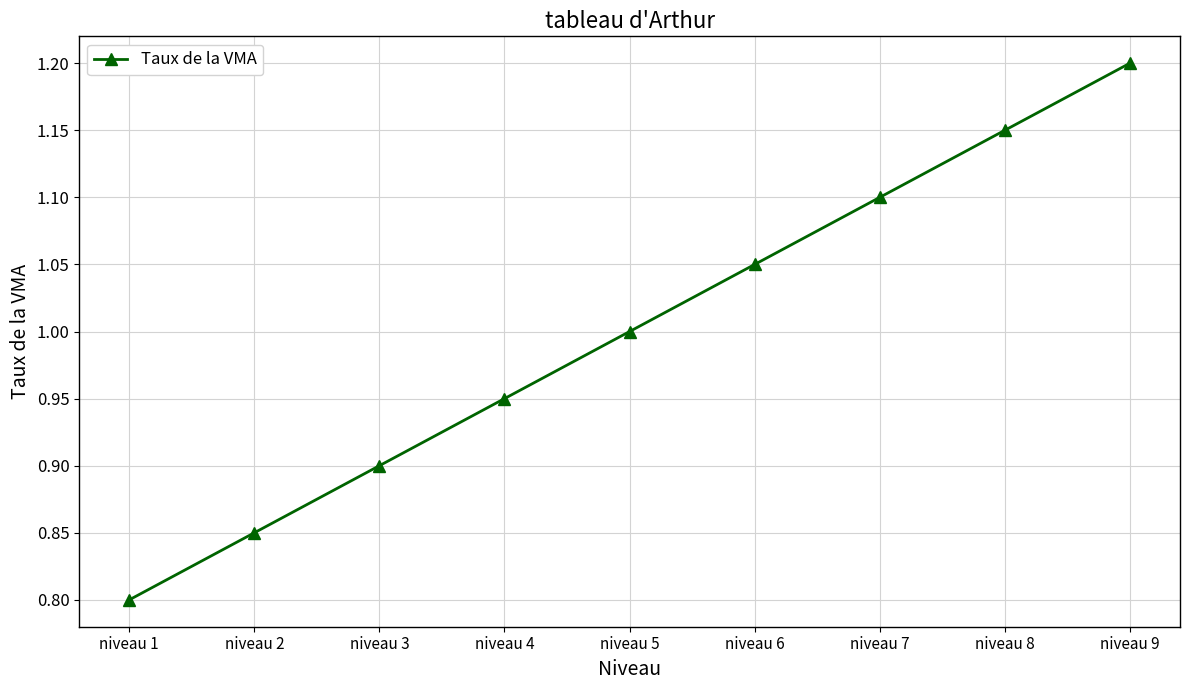

How many categories are shown in the chart?

9